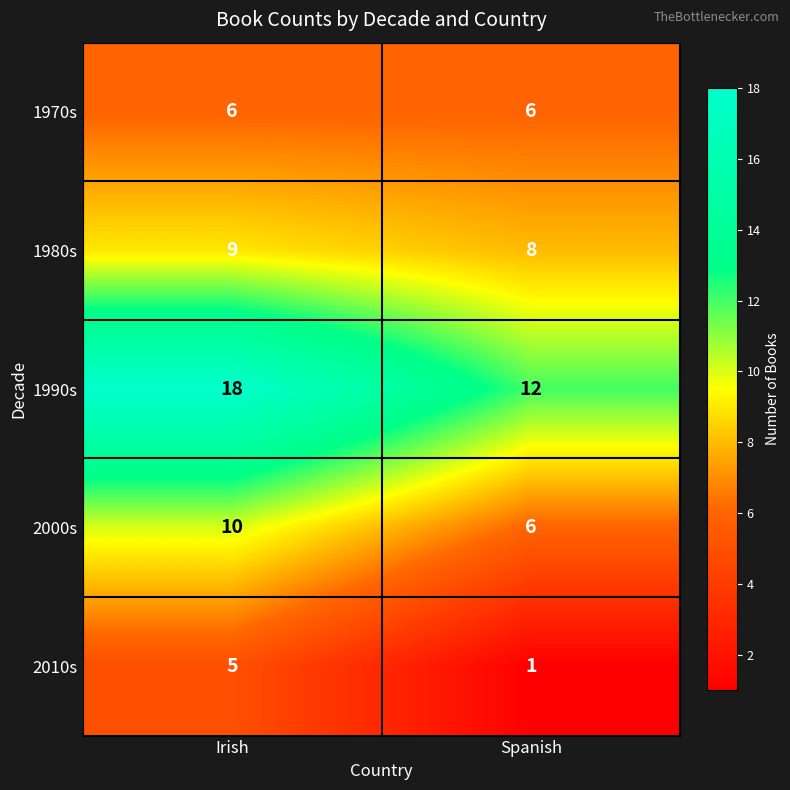

What is the sum of the 2010s values at Spanish and Irish?

6